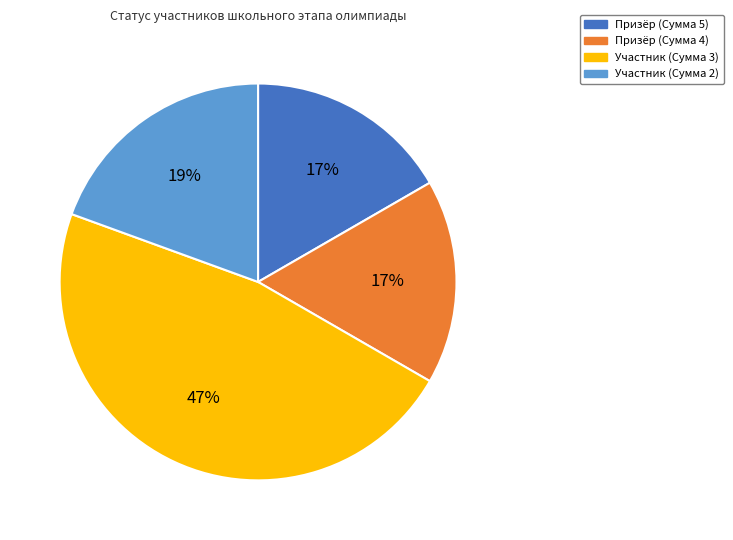

True or false: Участник (Сумма 3) accounts for 42% of the total.

False